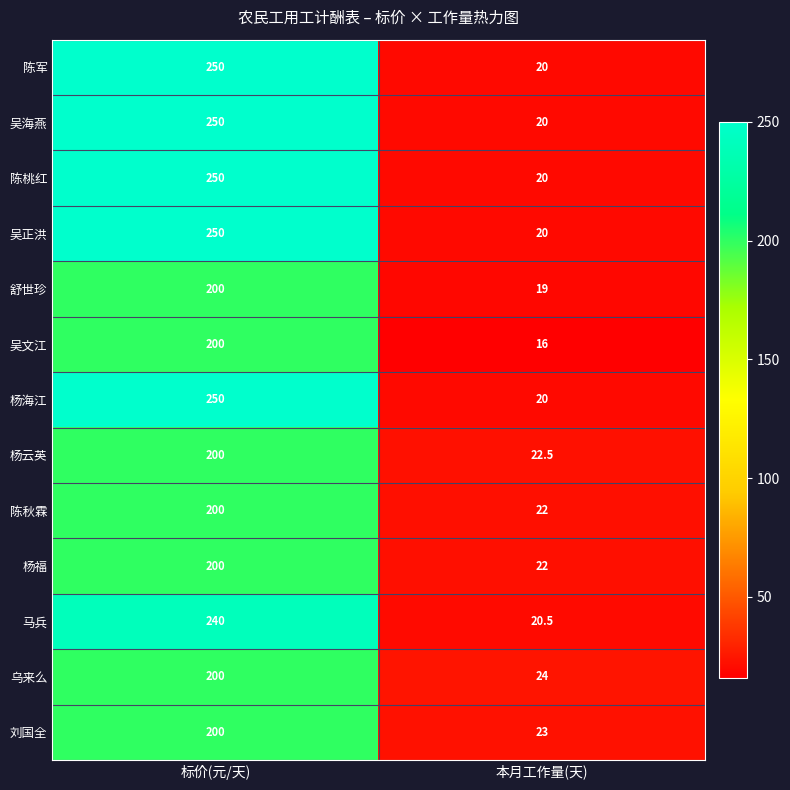

What is the difference between the 陈军 values at 标价(元/天) and 本月工作量(天)?

230.0